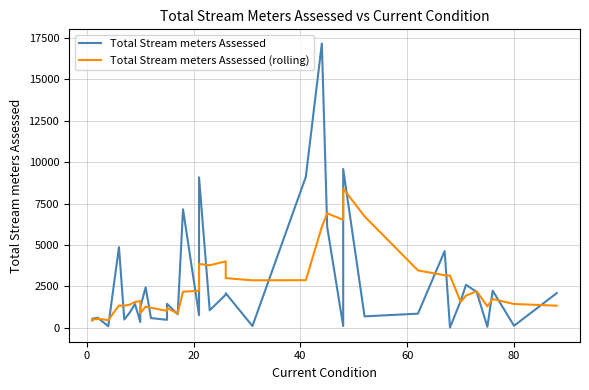

At how many categories does at least one series exceed 13942?

1